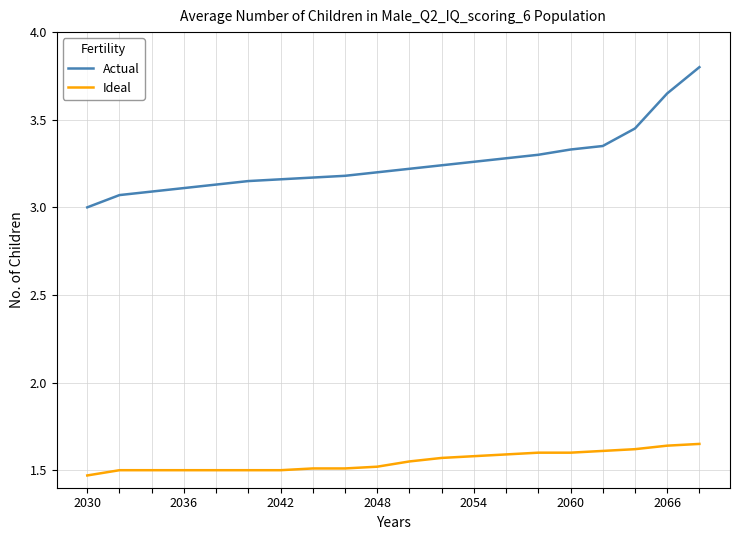

True or false: Actual and Ideal intersect in this chart.

False